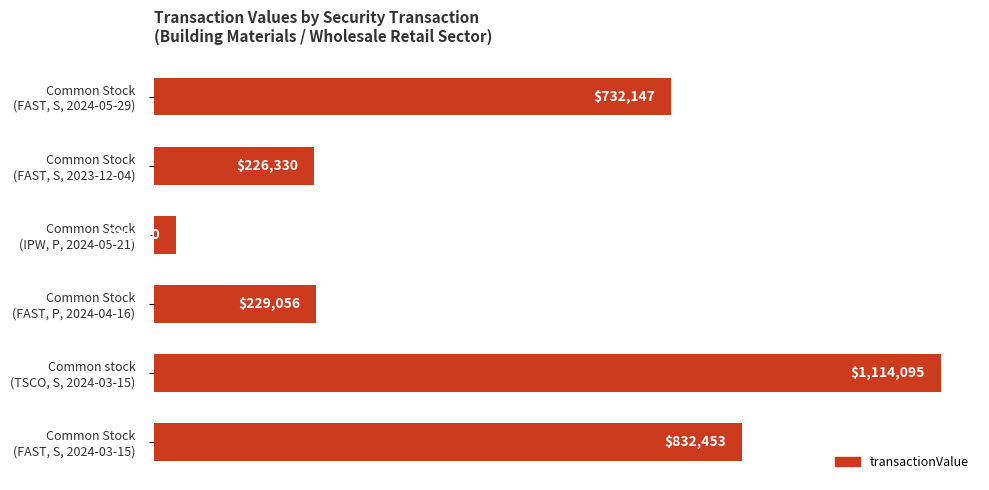

Does the chart contain any negative values?

No